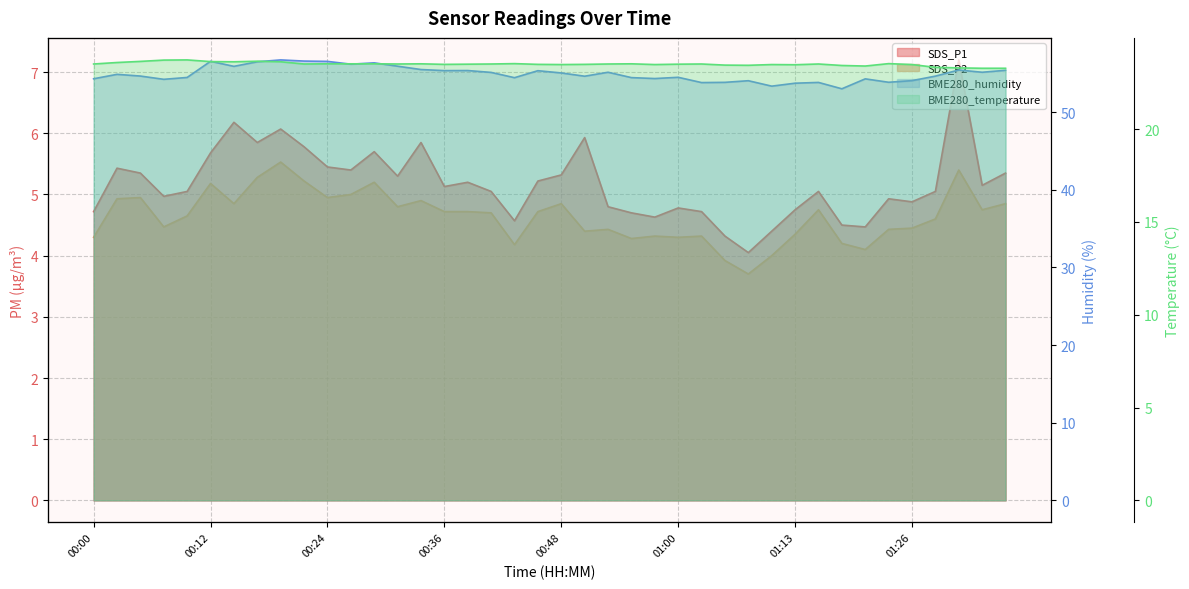

In BME280_temperature, how many points are higher than both neighbors (excluding endpoints)?

9